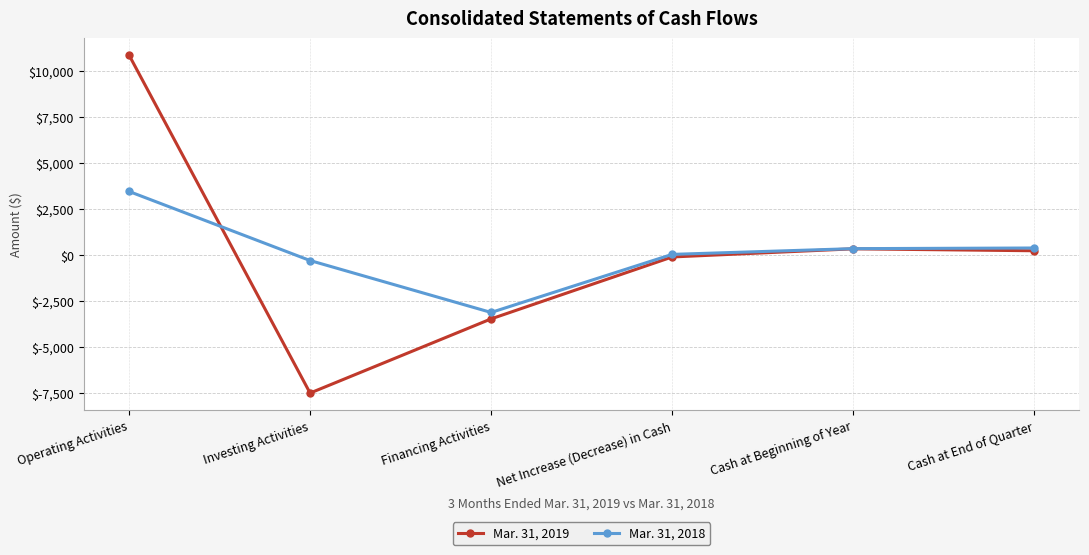

How many values in the Mar. 31, 2018 series are below 347?

3